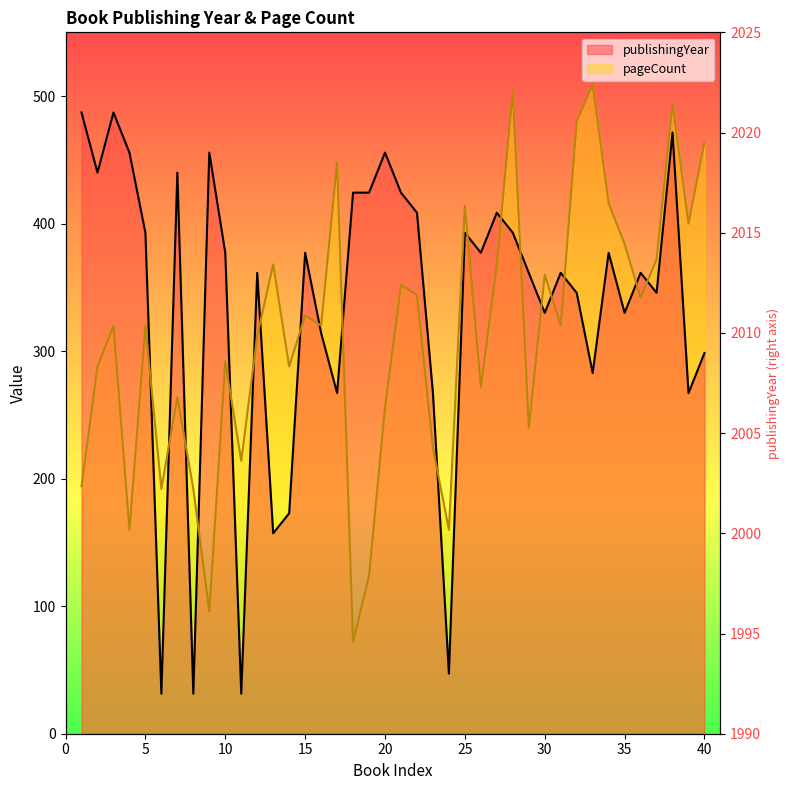

Which series ends up on top after the final intersection of pageCount and publishingYear?

pageCount